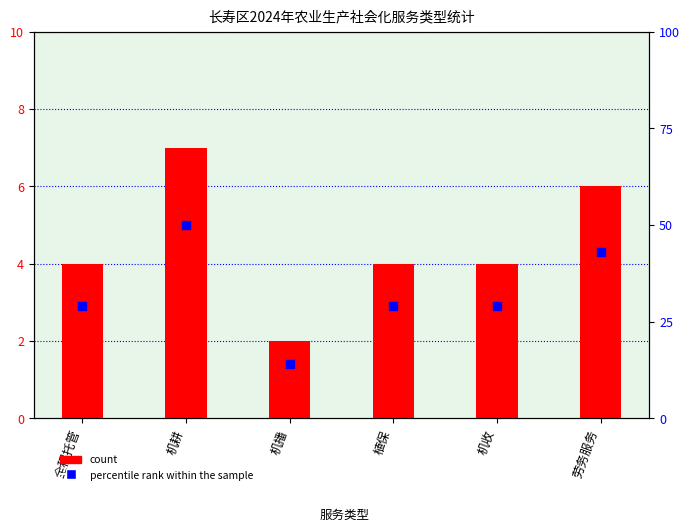

At which category is the sum across all series the highest?

机耕